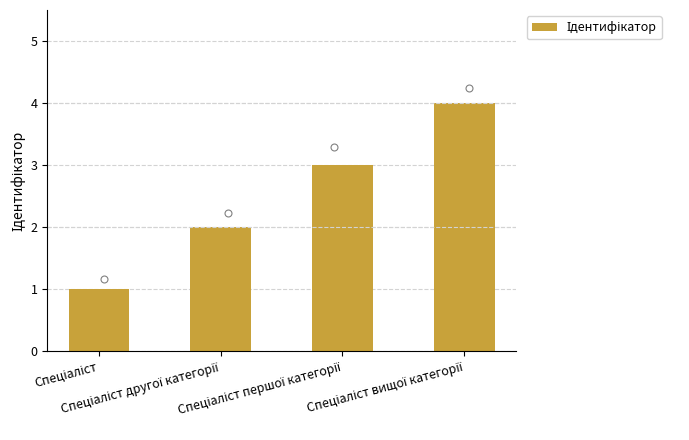

Which has a higher value, Спеціаліст вищої категорії or Спеціаліст другої категорії?

Спеціаліст вищої категорії